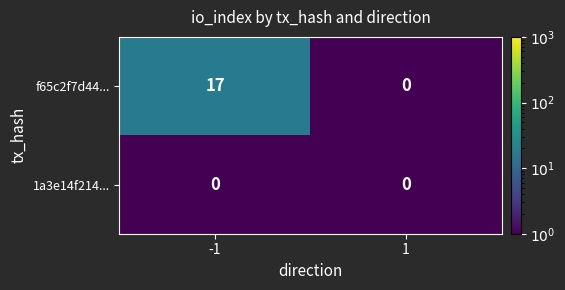

Reading right to left, list all the values displayed in this chart.

f65c2f7d44...: 1=0	-1=17
1a3e14f214...: 1=0	-1=0